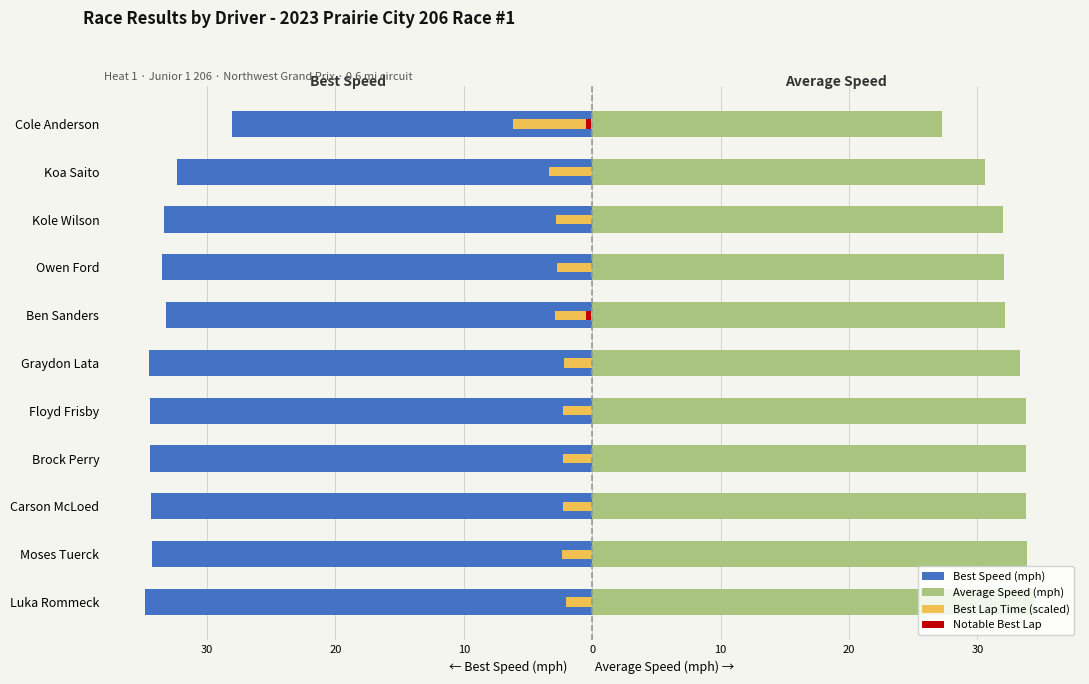

Which series changed the most between Graydon Lata and Cole Anderson?

Best Speed